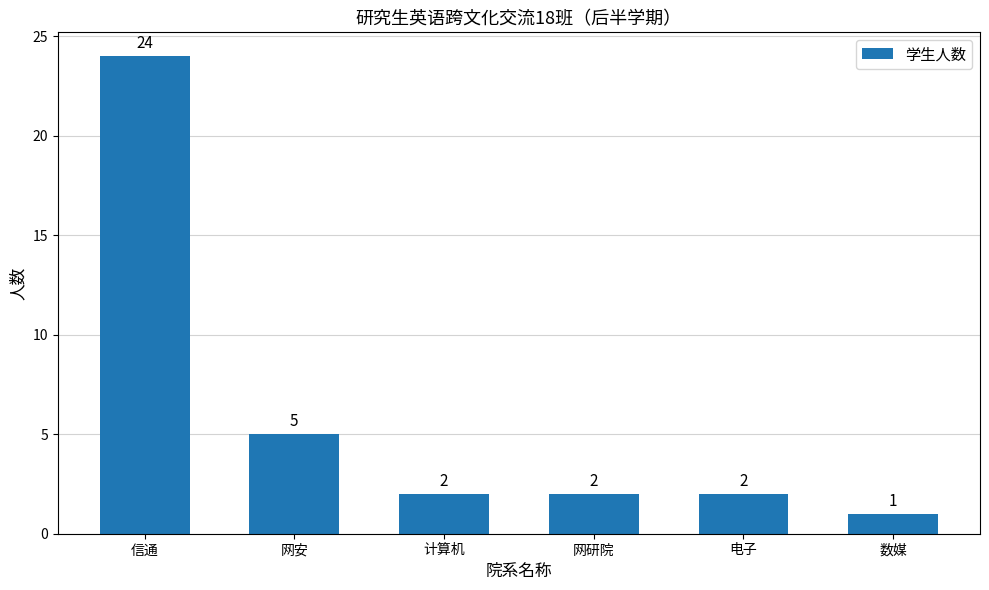

Reading left to right, transcribe all the data shown in this chart.

信通=24	网安=5	计算机=2	网研院=2	电子=2	数媒=1